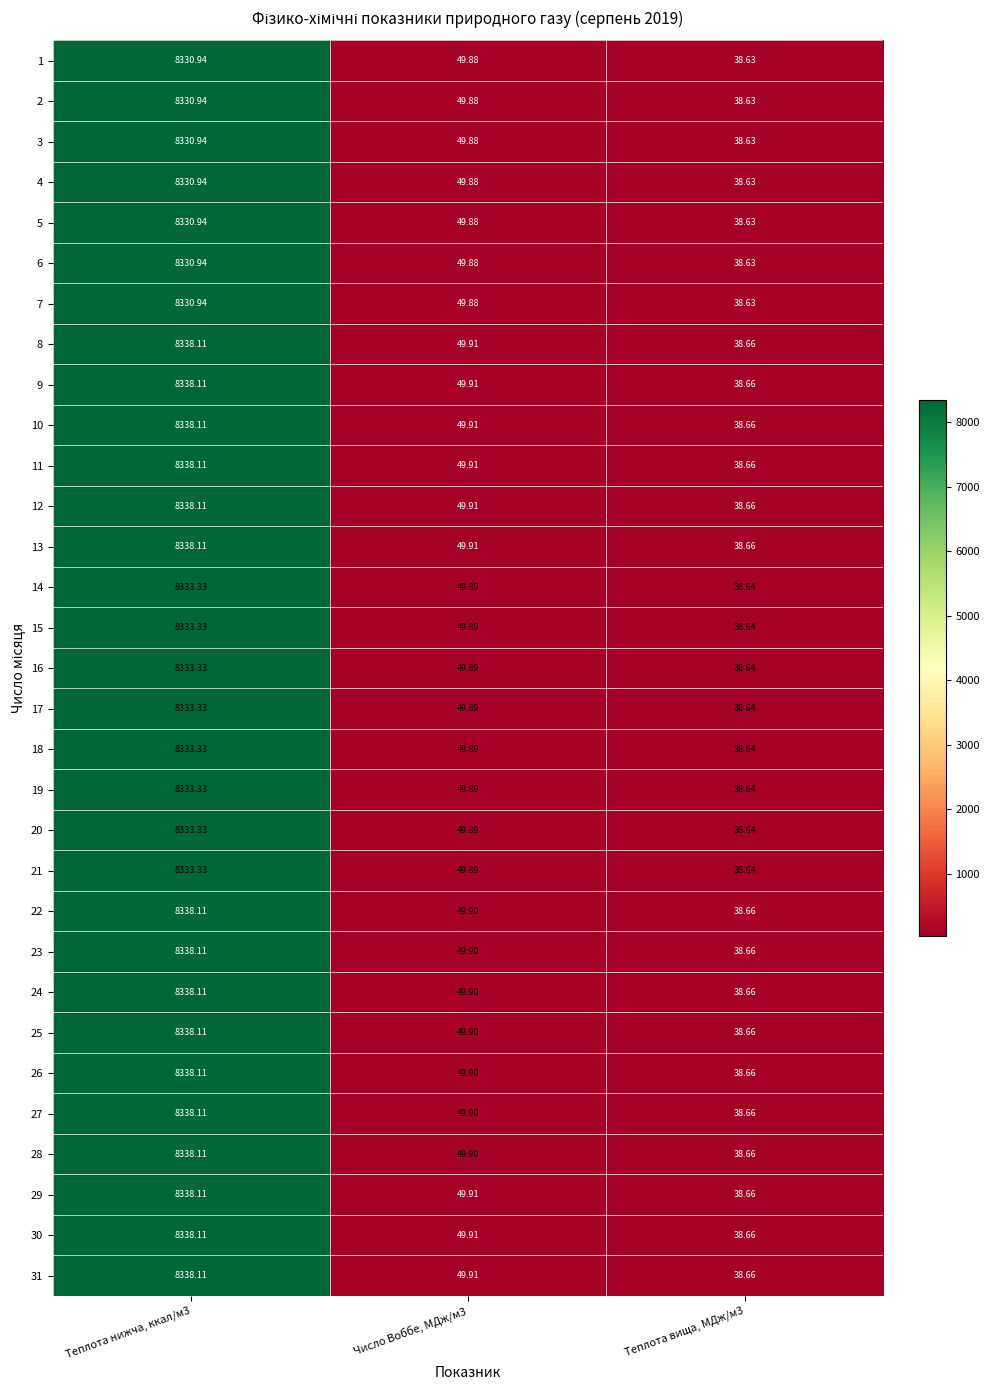

Is the value of 25 at Число Воббе, МДж/м3 greater than the value of 18 at Теплота нижча, ккал/м3?

No